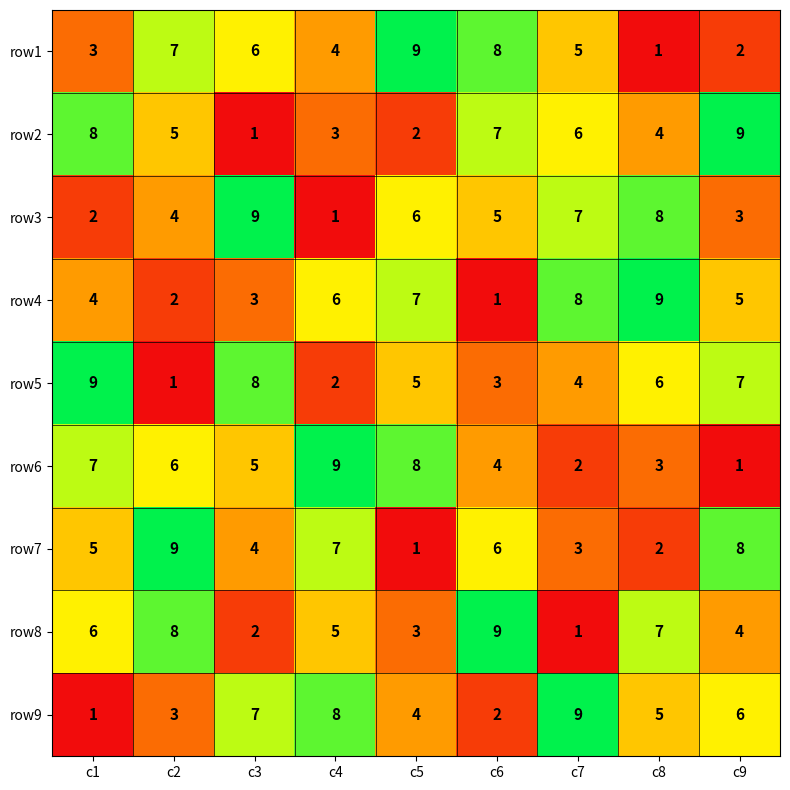

What is the difference between the maximum and minimum values in the row8 series?

8